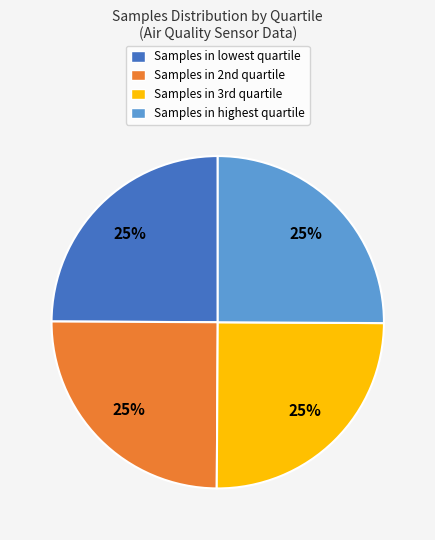

Does any single category account for the majority?

No